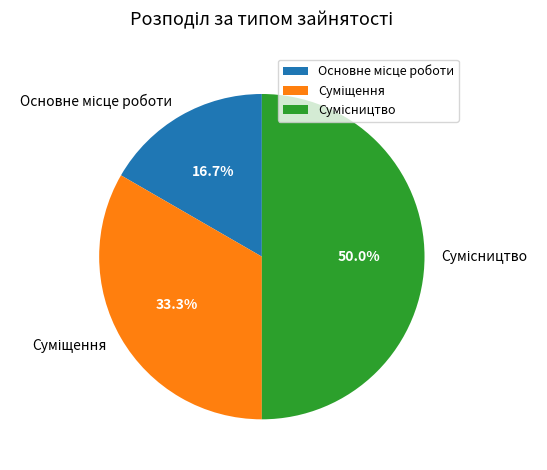

To the nearest percent, what is the combined percentage of Суміщення and Сумісництво?

83%